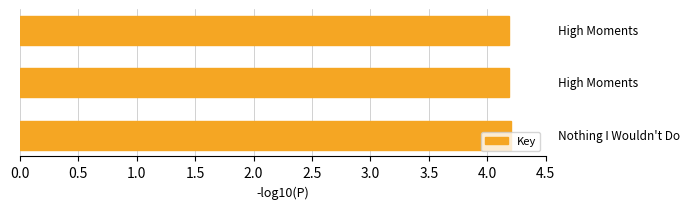

What is the maximum value shown in the chart?

4.2